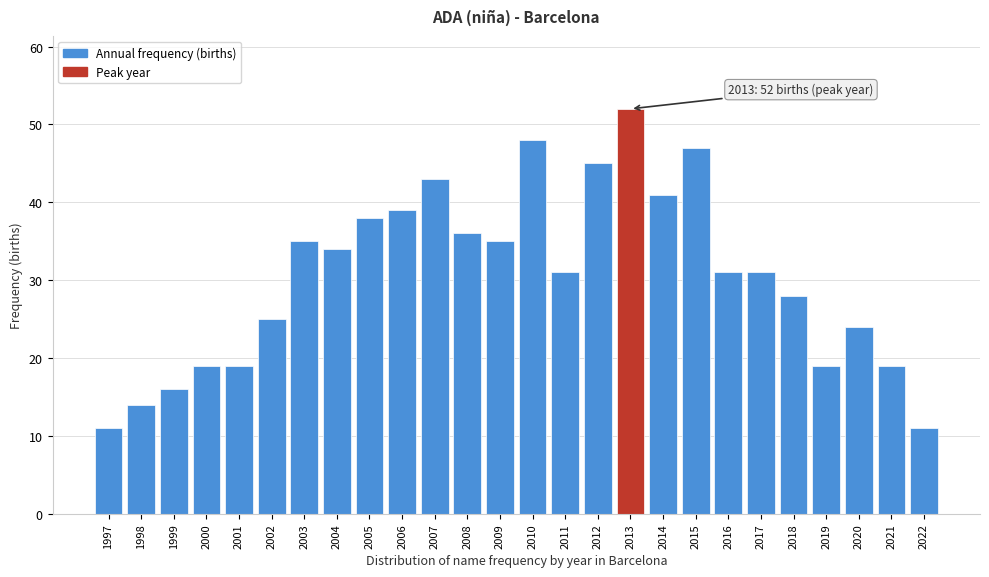

Reading left to right, extract all data points from this chart.

11	14	16	19	19	25	35	34	38	39	43	36	35	48	31	45	52	41	47	31	31	28	19	24	19	11